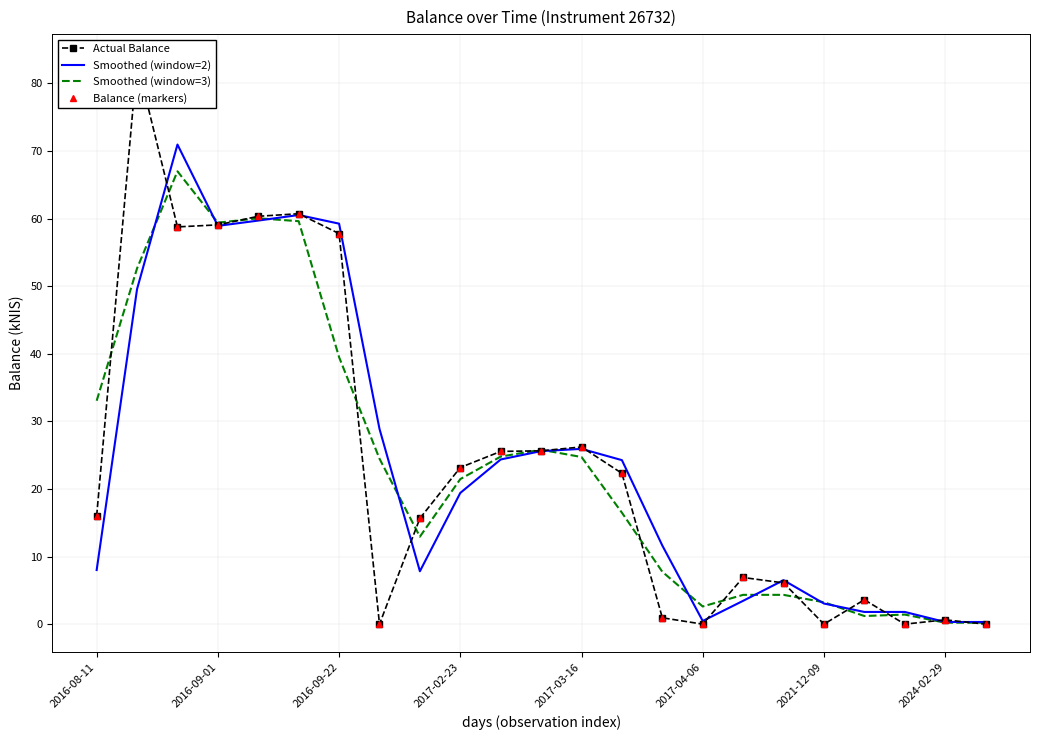

What is the sum of the Smoothed (window=3) values at 2017-04-06 and 2016-08-11?

35.7